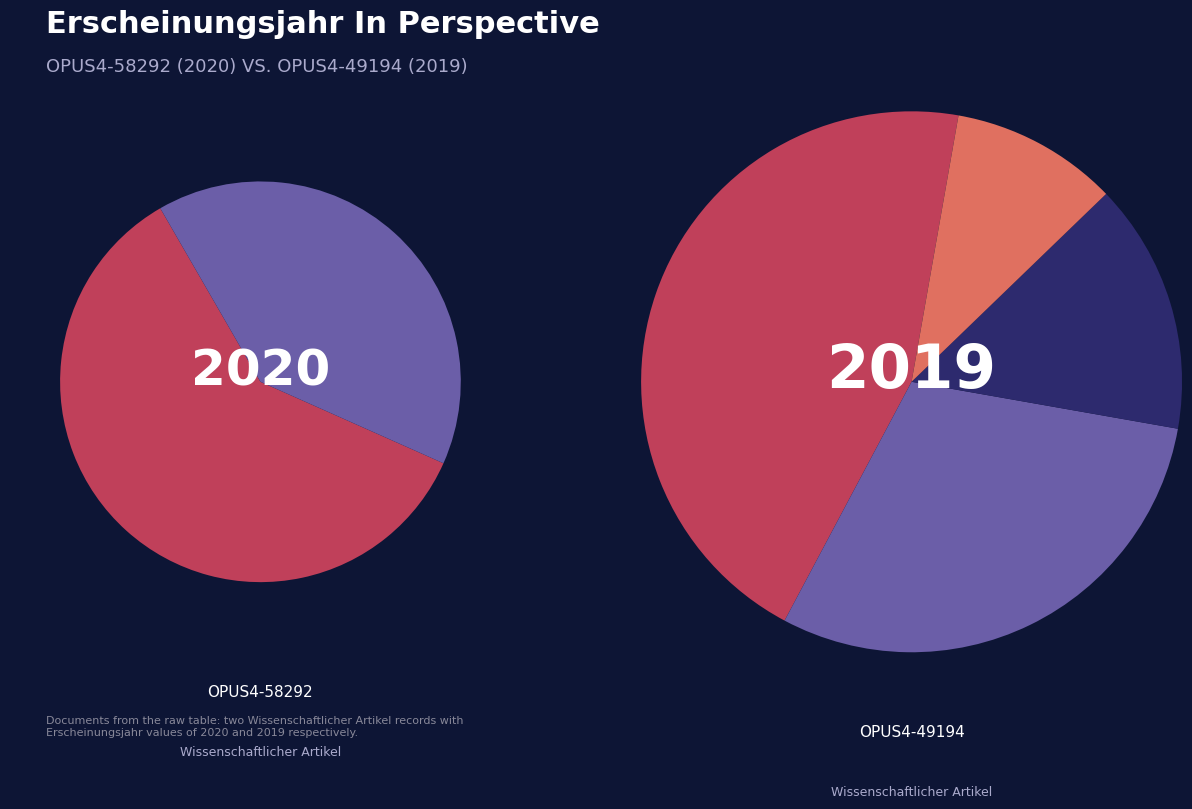

How many segments does this pie chart have?

2